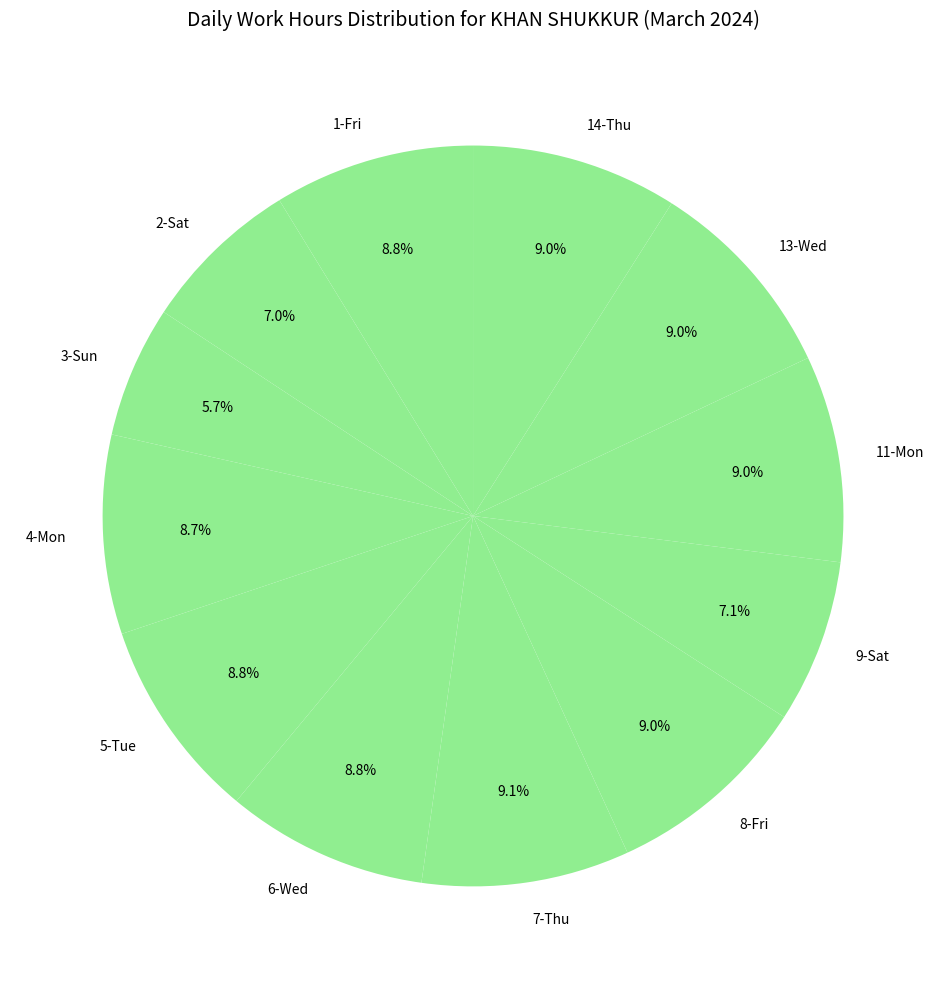

What percentage is NOT represented by 2-Sat?

93.0%